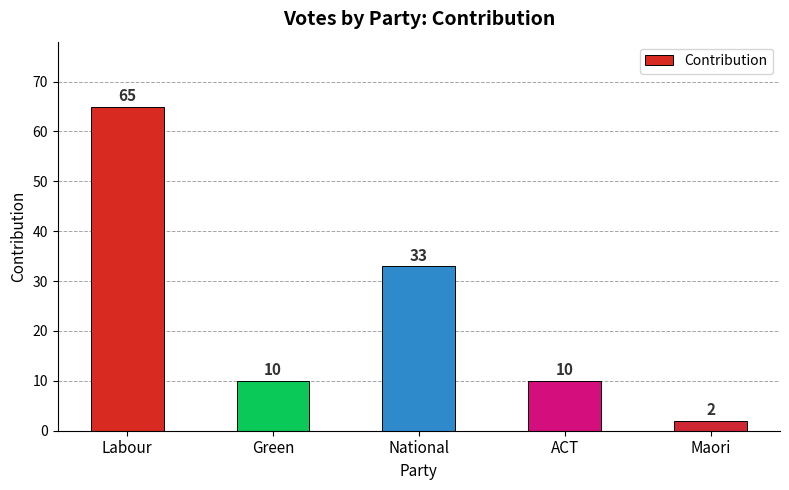

Which label corresponds to the smallest value in the chart?

Maori